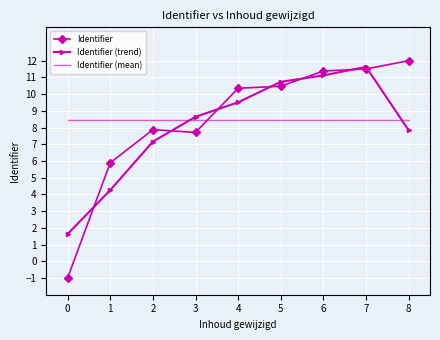

True or false: Identifier and Identifier (mean) intersect in this chart.

True